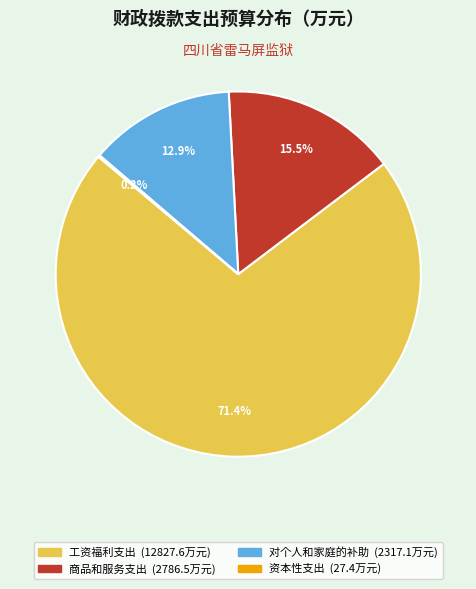

Which slice is the largest?

工资福利支出